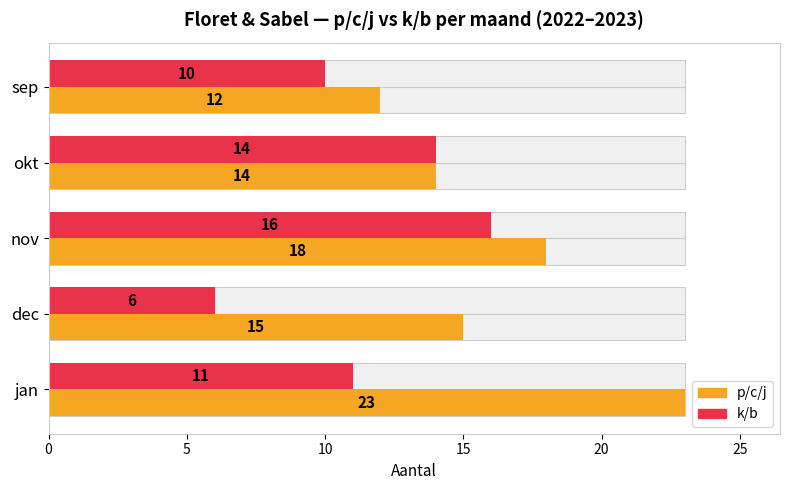

What is the spread (max minus min) of values at nov?

2